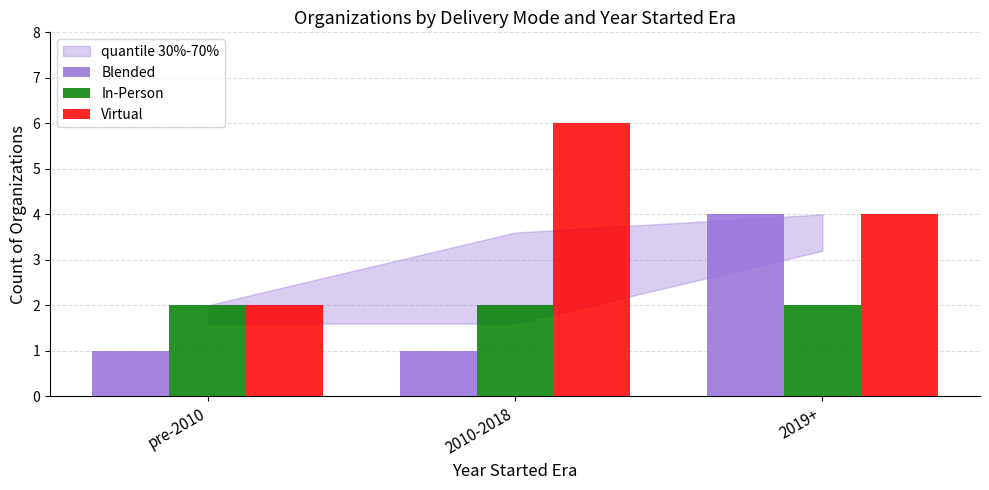

Is it true that Virtual equals 1 at 2010-2018?

False